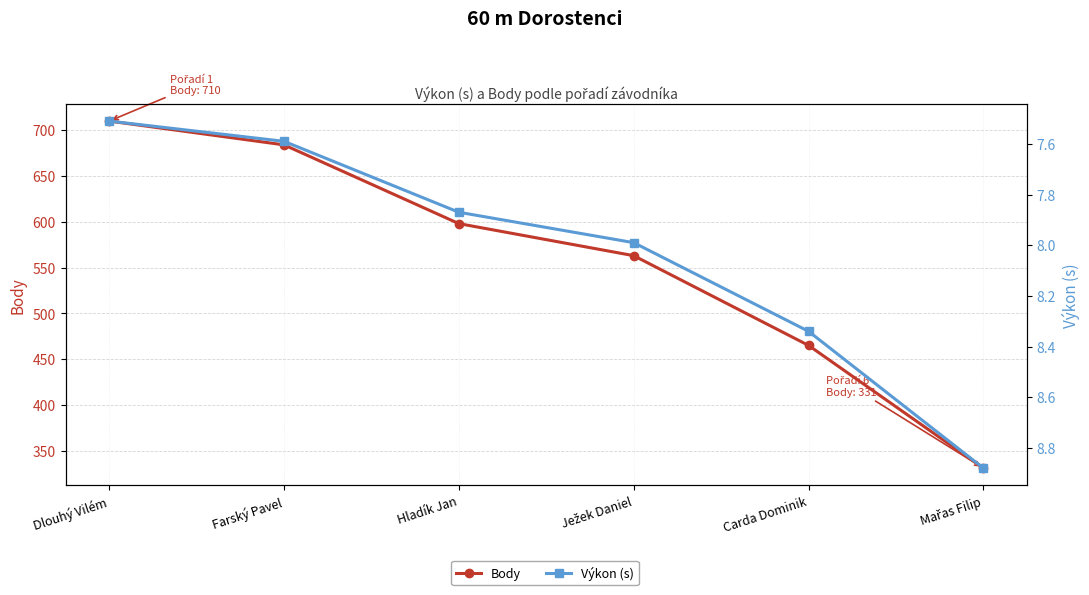

At which label is Body closest to 520?

Ježek Daniel